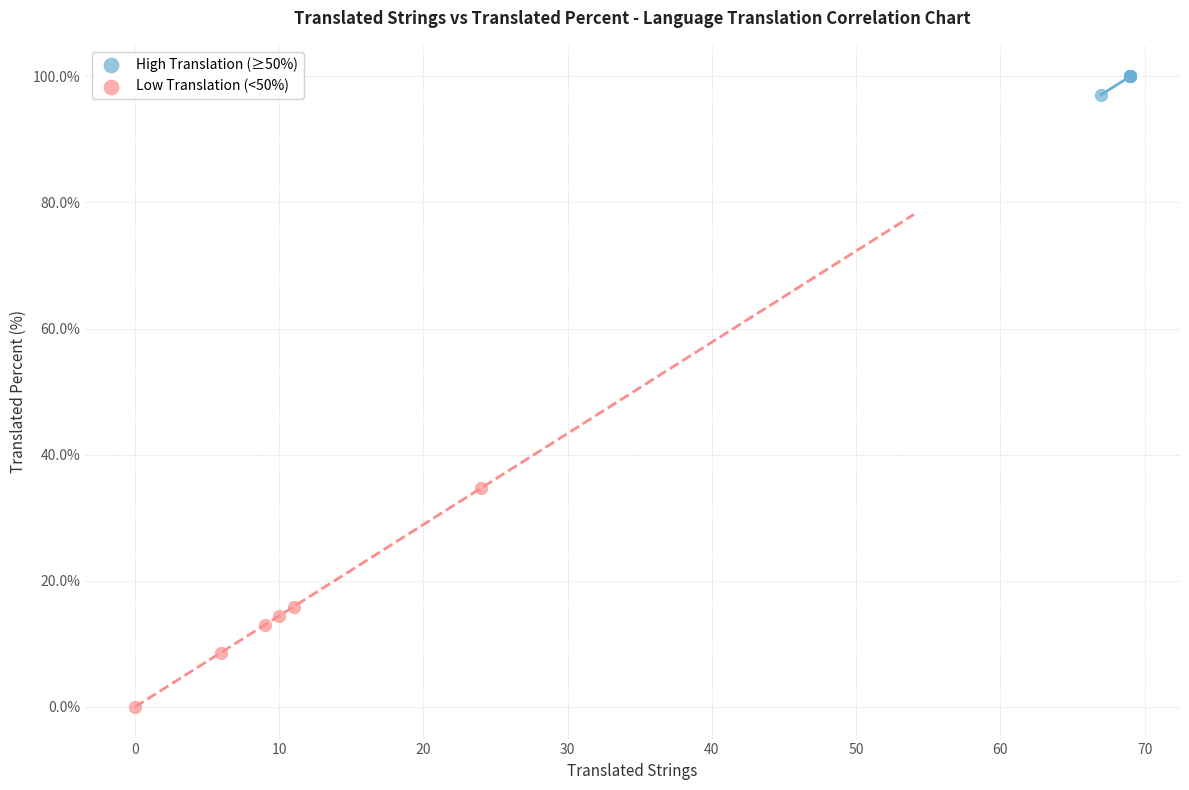

Which series has the widest spread of Y values?

Low Translation (<50%)